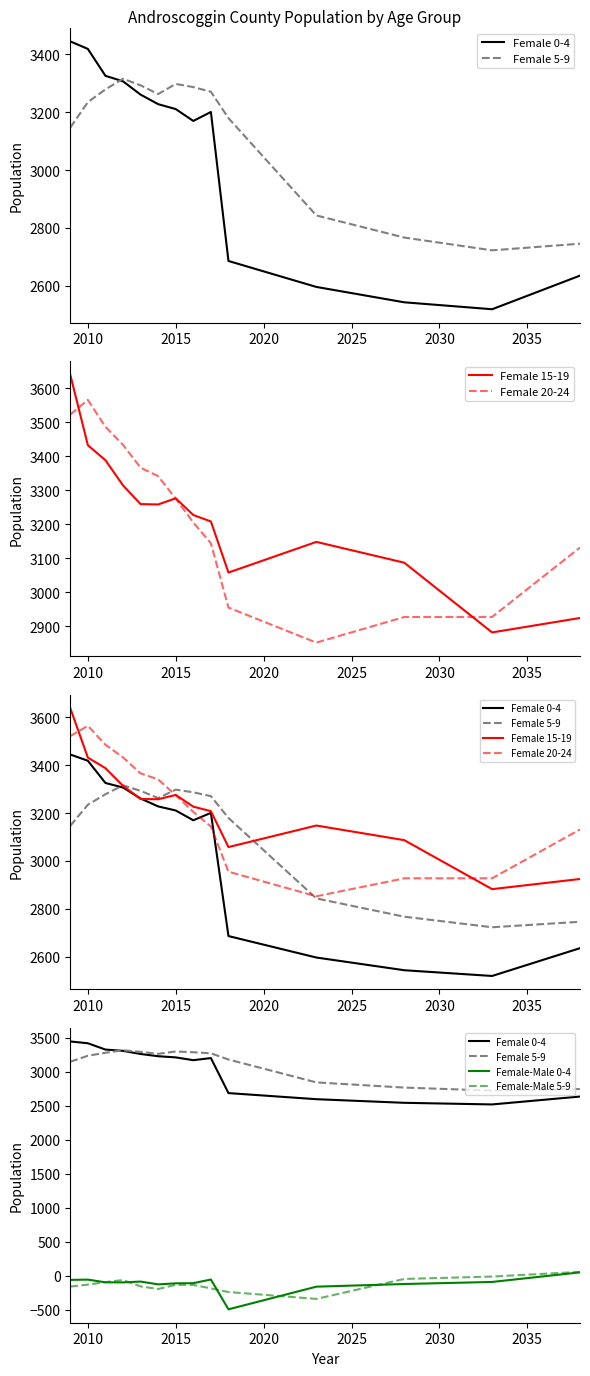

What is the minimum value shown in the chart?

-494.1